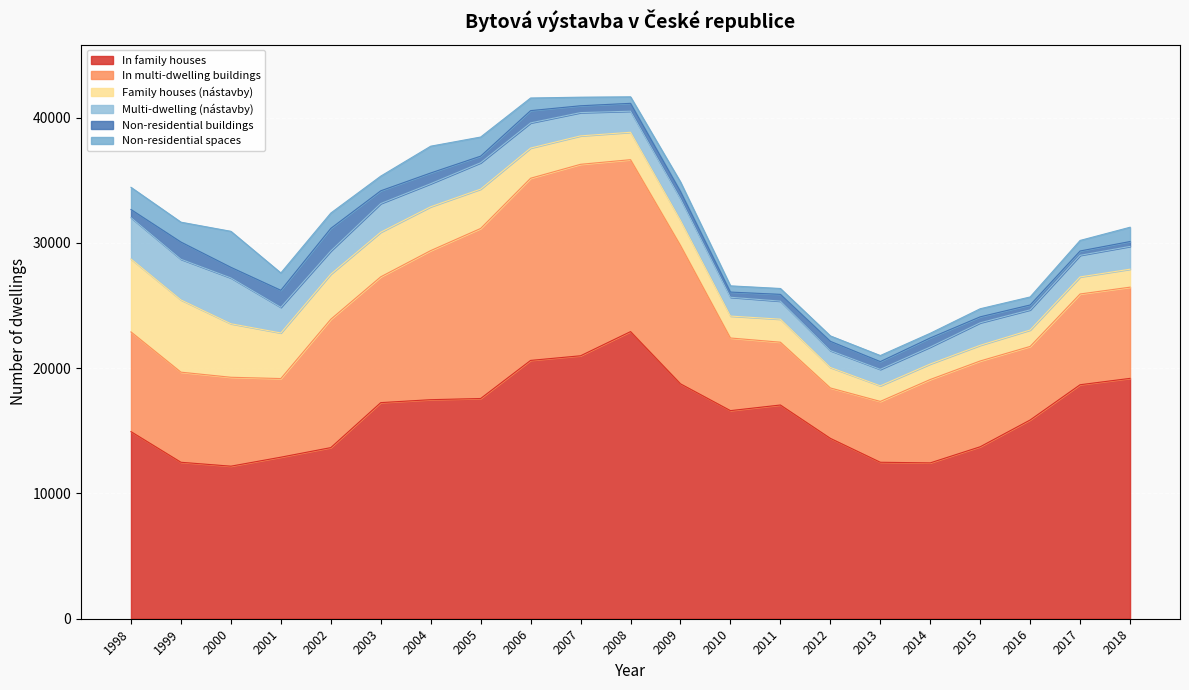

What is the smallest value displayed?

345